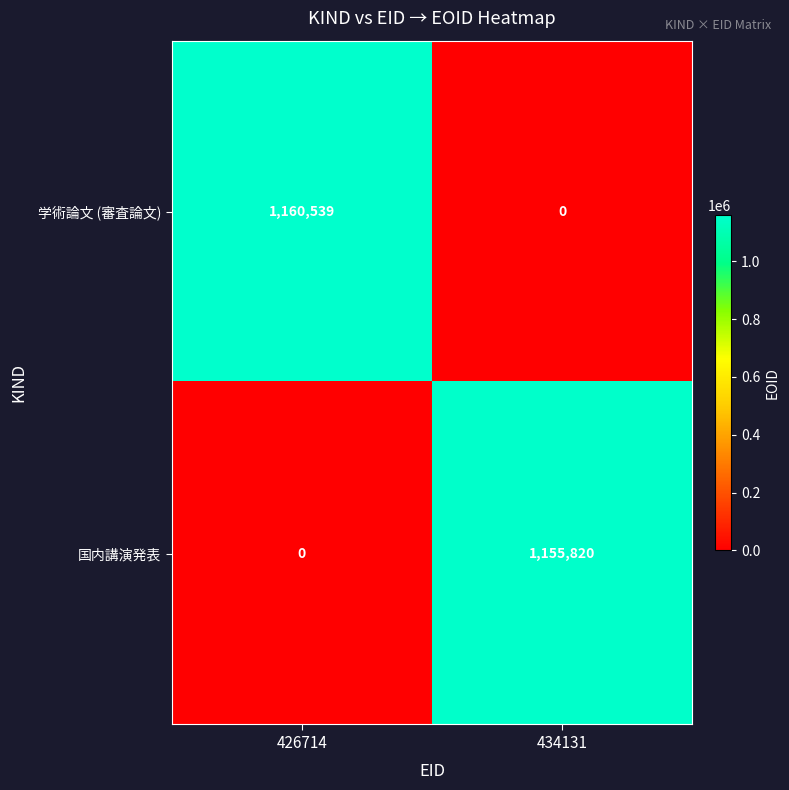

List the labels in order of 国内講演発表 value, smallest first.

426714, 434131